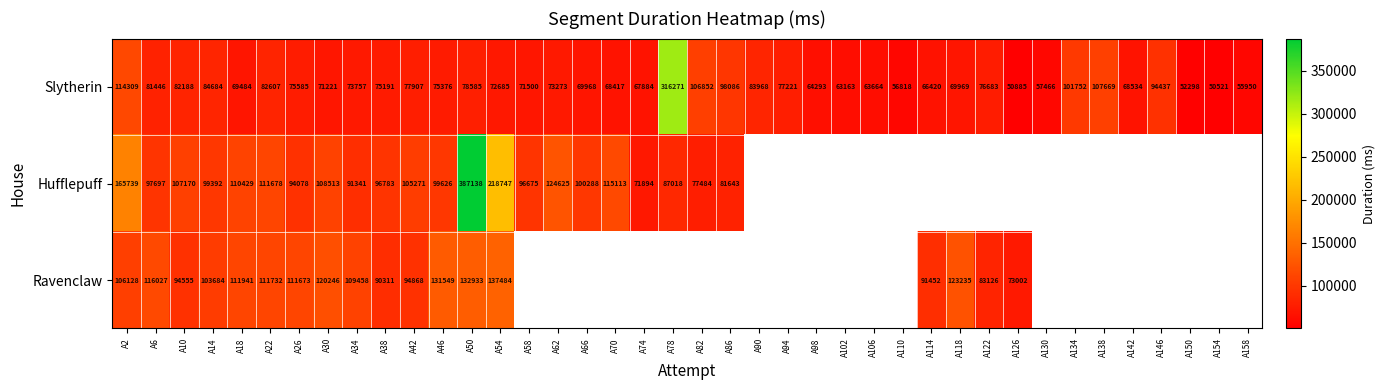

The Hufflepuff series shows 81643 at A86. True or false?

True